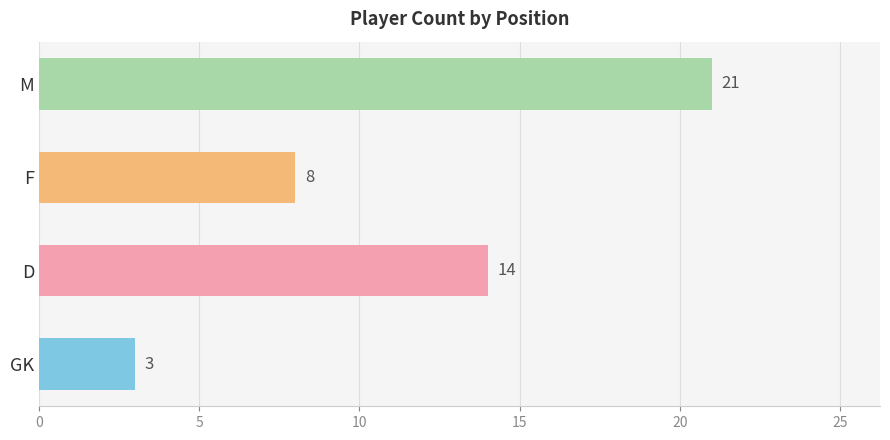

Reading bottom to top, transcribe all the data shown in this chart.

3	14	8	21